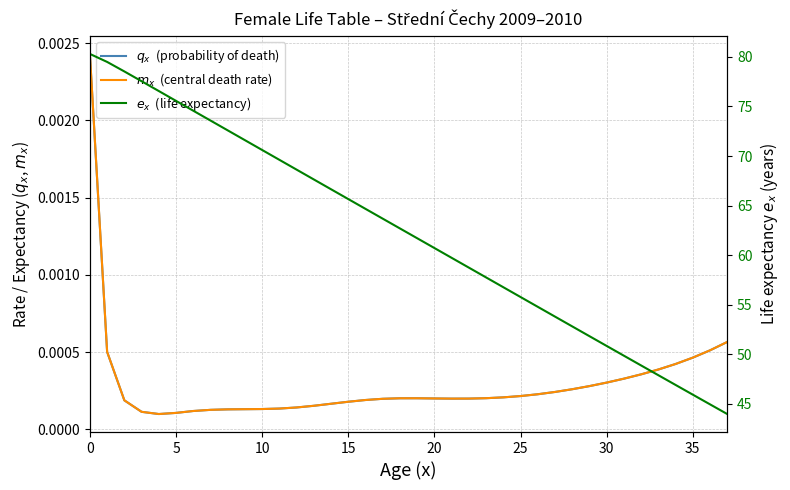

True or false: $m_x$  (central death rate) has more than 0 interior local peaks.

True